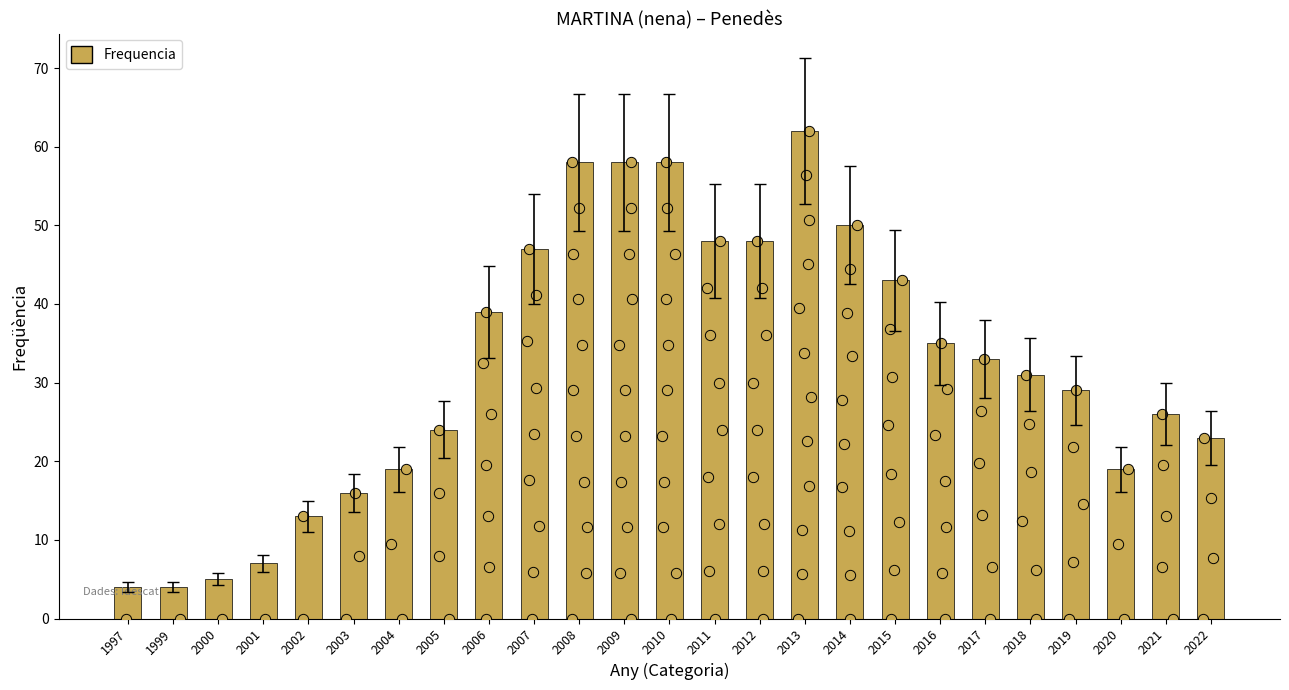

Which has a higher value, 2014 or 2005?

2014